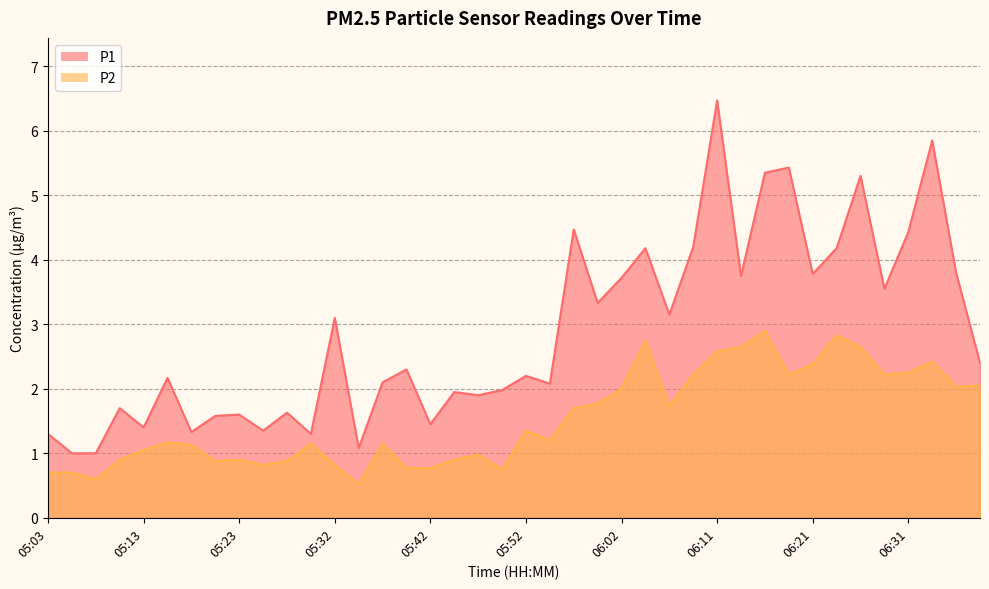

The value of P1 at 05:20 is 2.6. True or false?

False